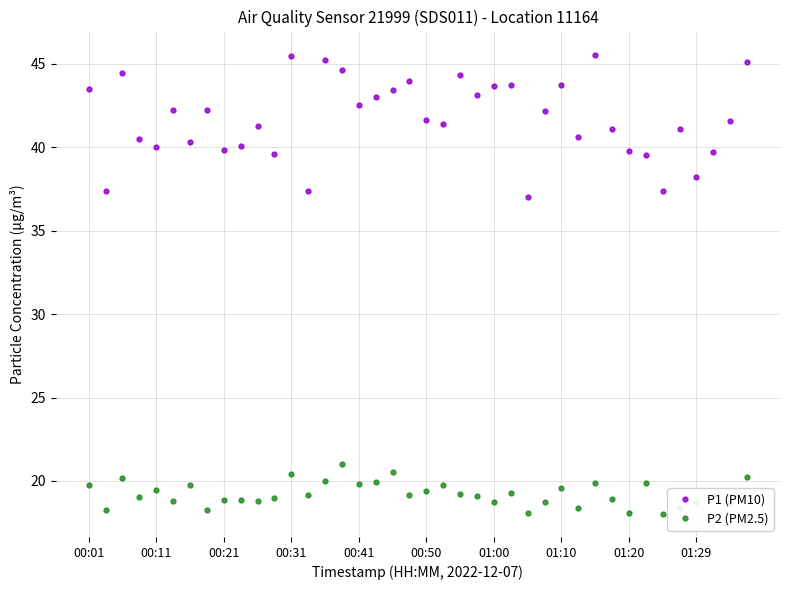

Rank the series by their maximum value, from highest to lowest.

P1 (PM10), P2 (PM2.5)